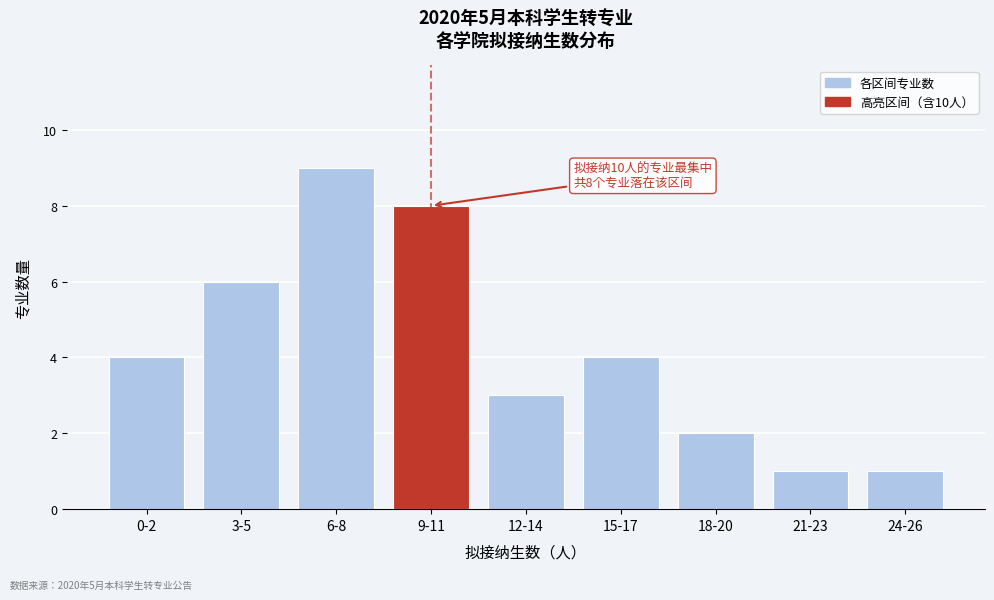

Reading right to left, extract all data points from this chart.

1	1	2	4	3	8	9	6	4